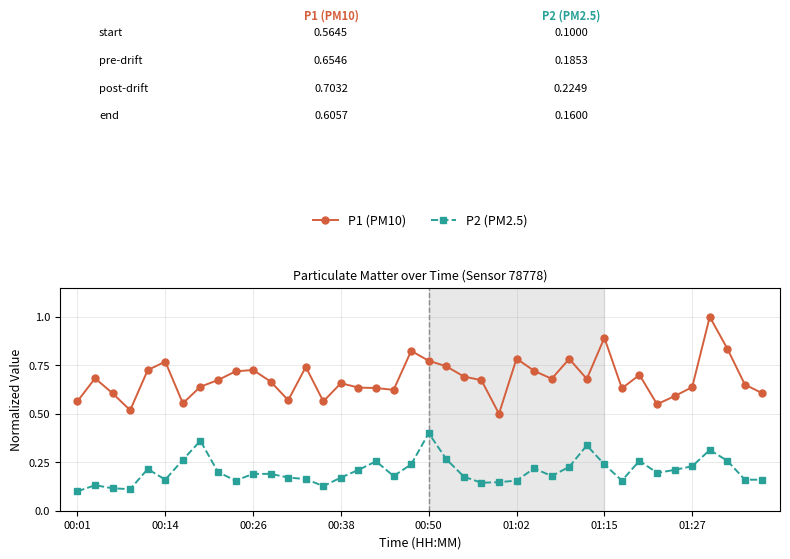

Which series has the largest range (max minus min)?

P1 (PM10)